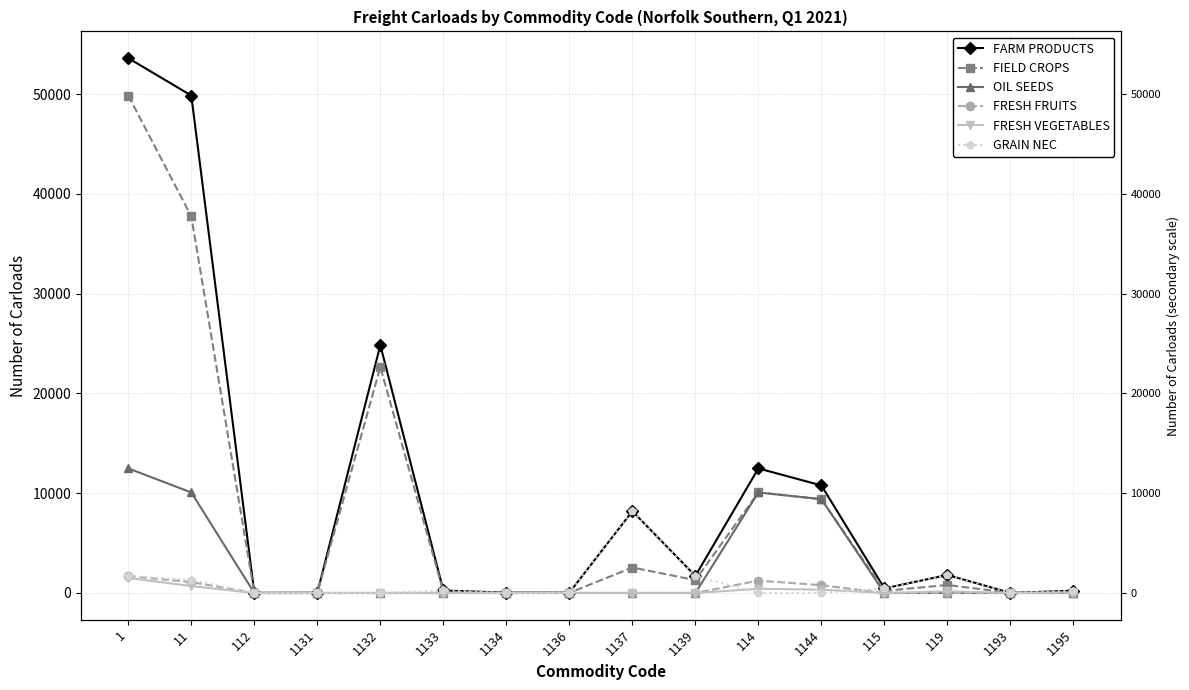

Rank the series at 1 from lowest to highest value.

FRESH VEGETABLES, FRESH FRUITS, GRAIN NEC, OIL SEEDS, FIELD CROPS, FARM PRODUCTS